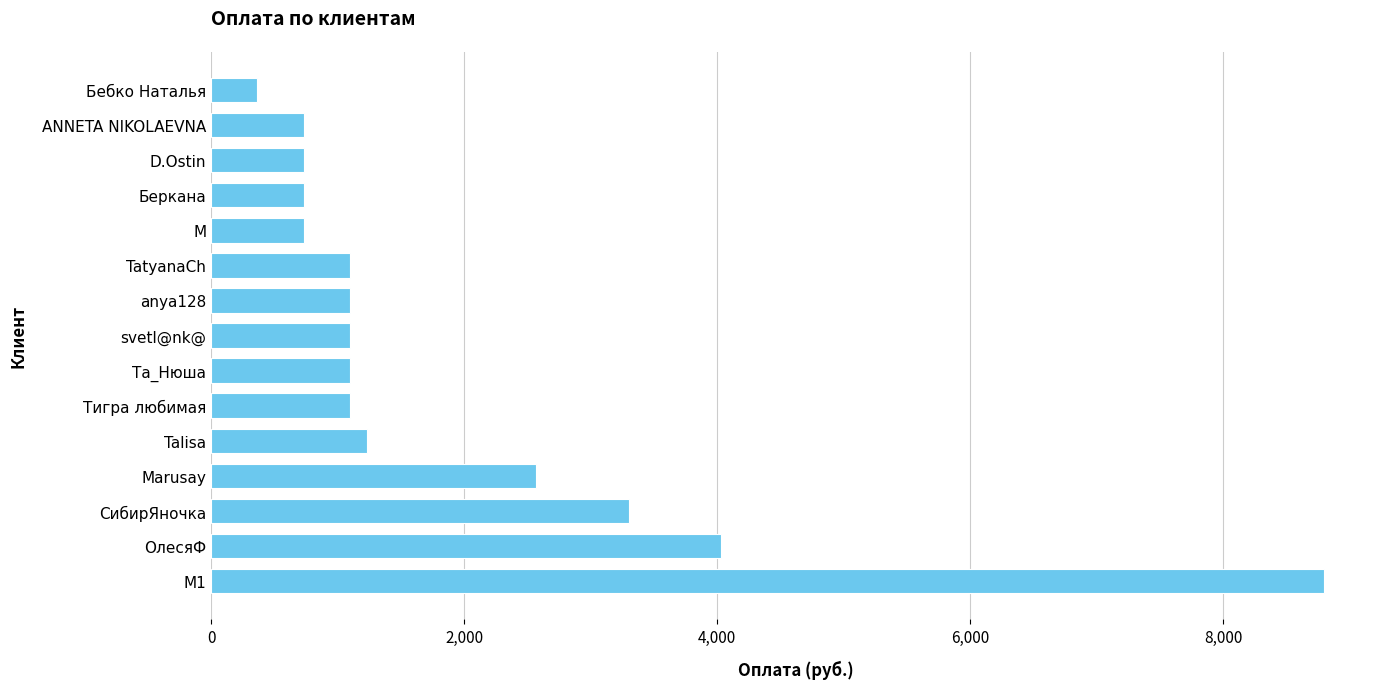

How many data points are less than 1100?

5